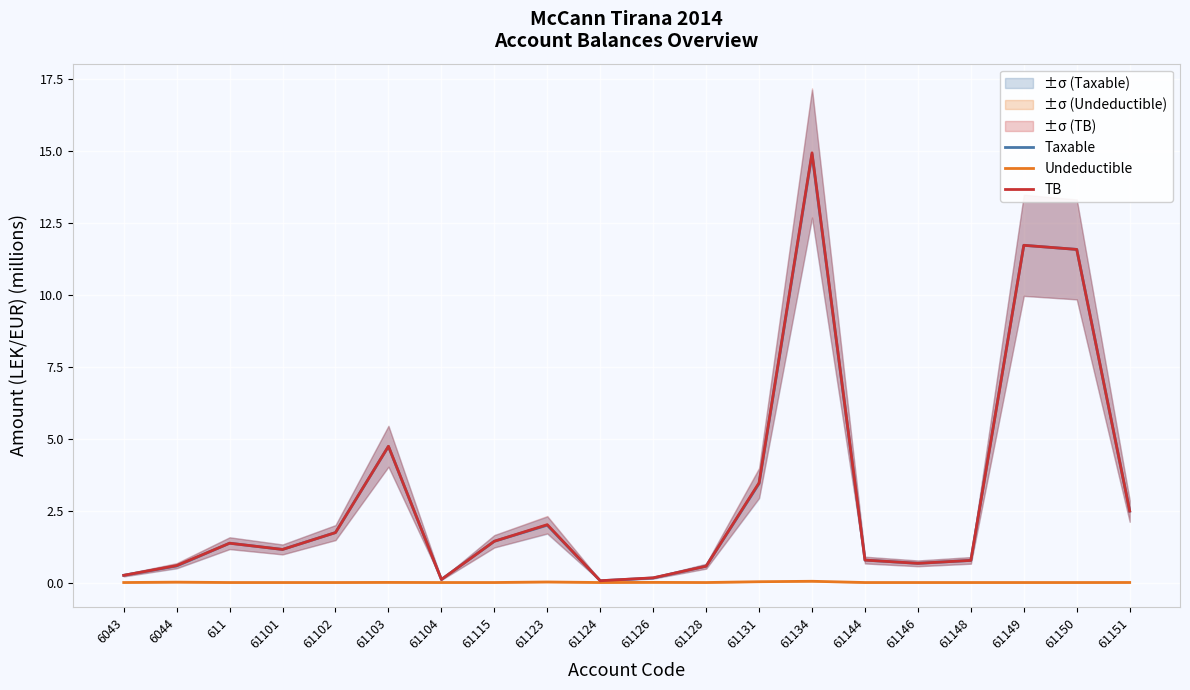

What is the difference between the second highest and minimum values in the Taxable series?

11.7